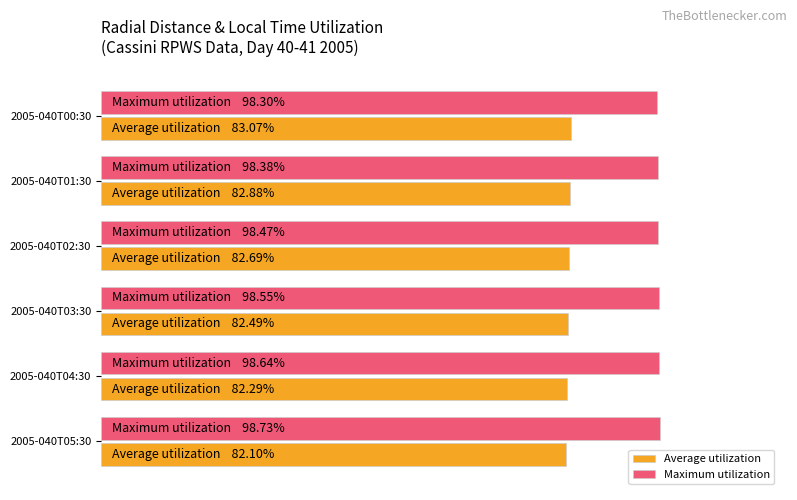

What are all the series names shown in the legend?

Average utilization, Maximum utilization